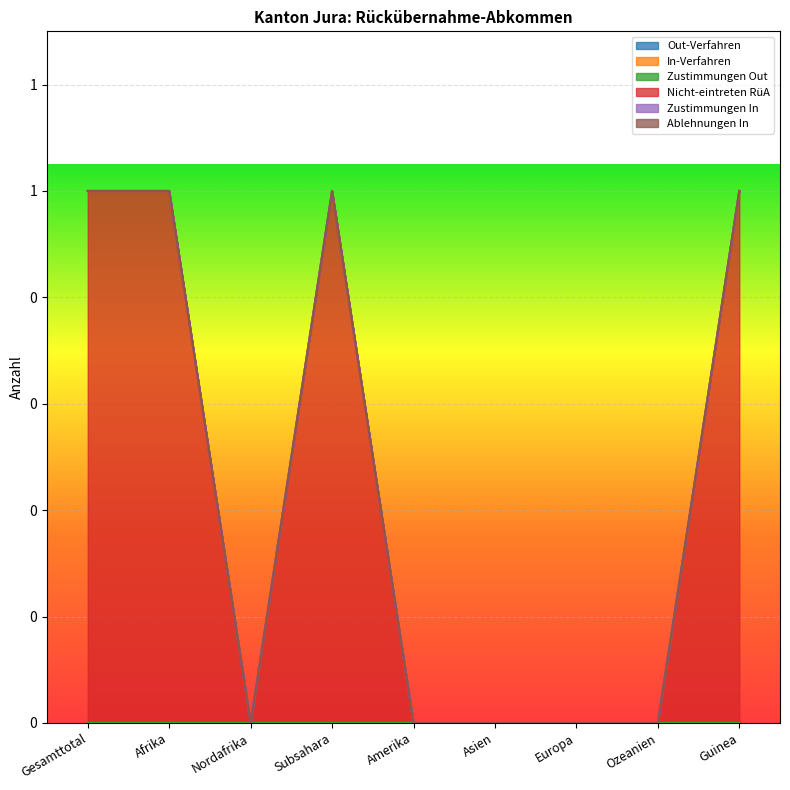

Rank the series at Nordafrika from lowest to highest value.

Out-Verfahren, In-Verfahren, Zustimmungen Out, Nicht-eintreten RüA, Zustimmungen In, Ablehnungen In